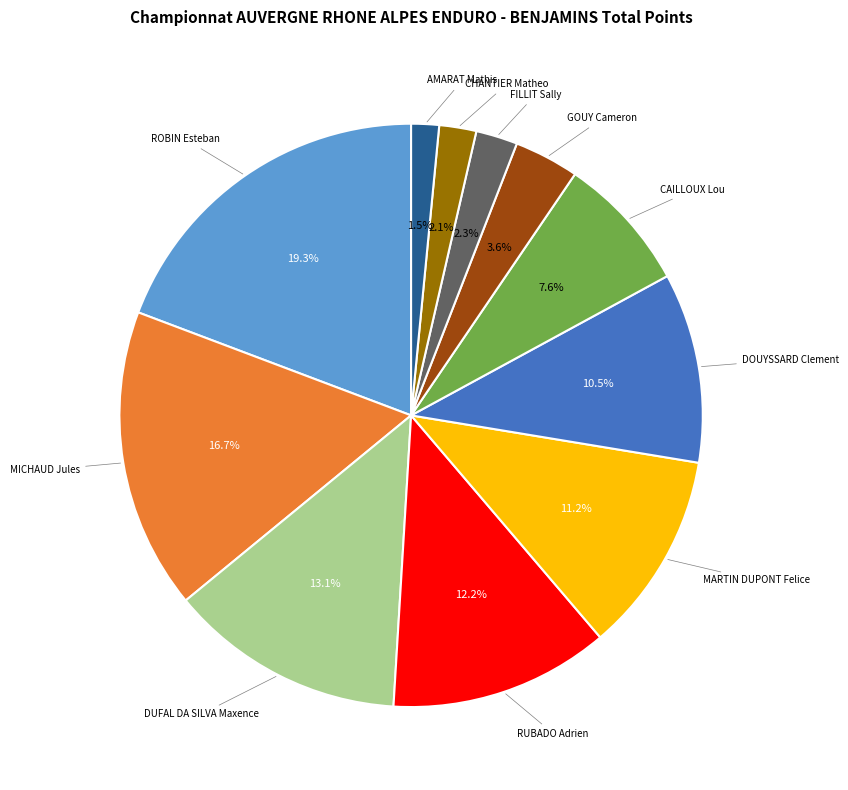

How many segments does this pie chart have?

11